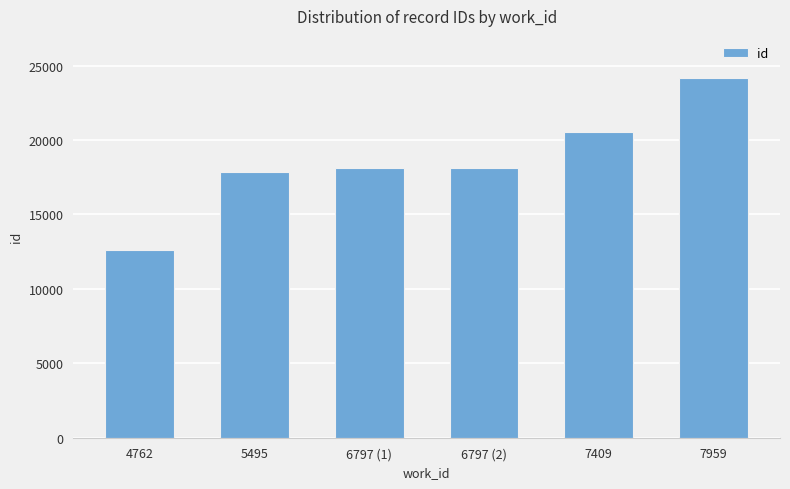

What is the difference between the maximum and minimum values?

11532